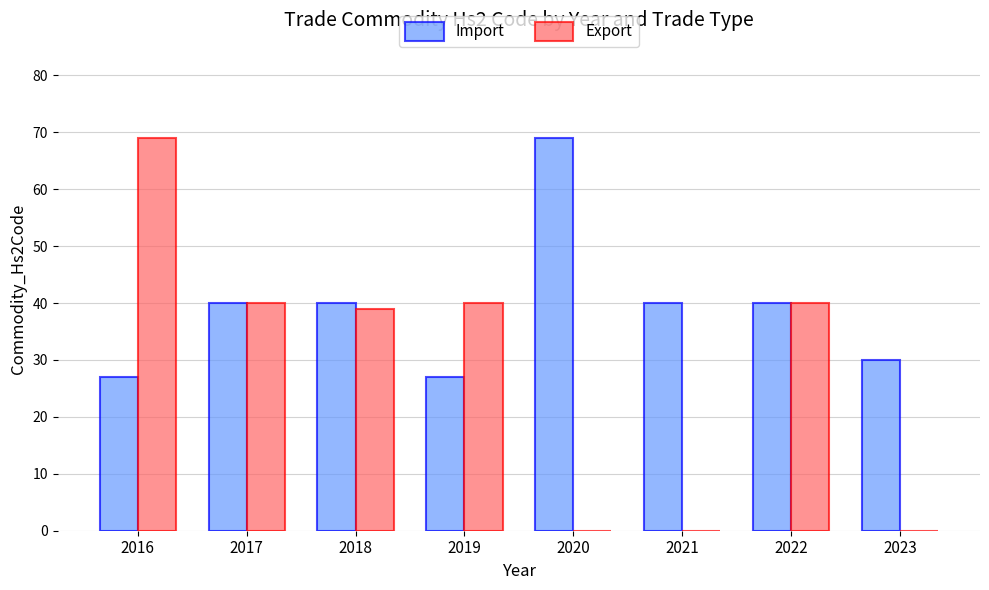

What is the sum of all Import values?

313